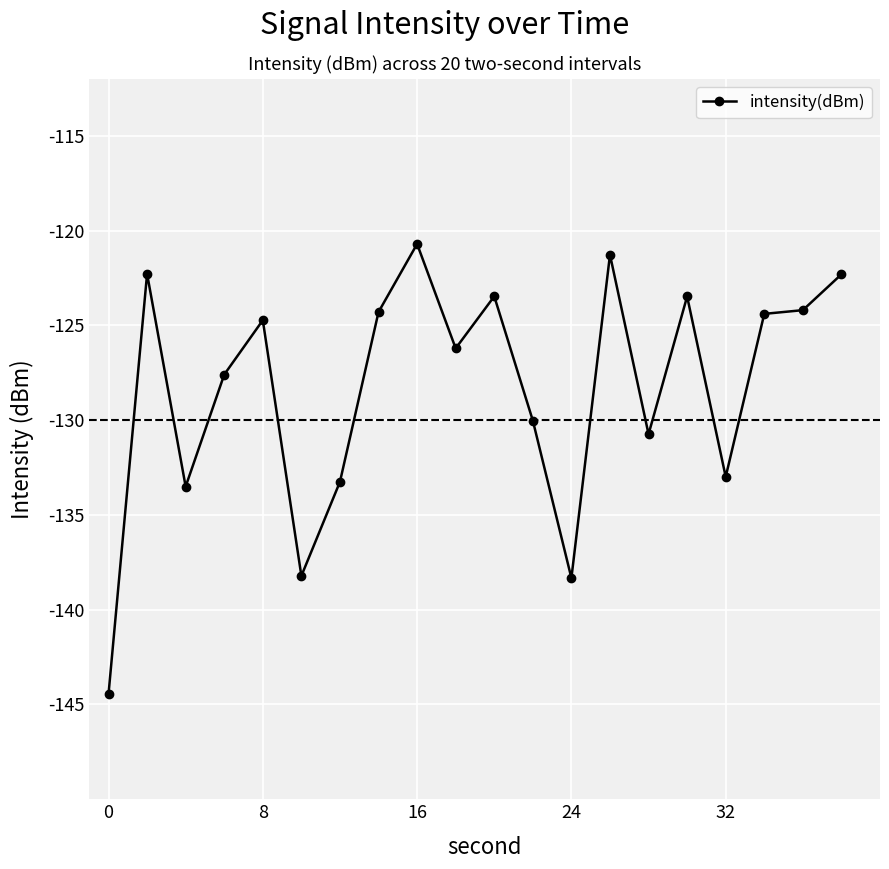

What is the average value?

-128.3